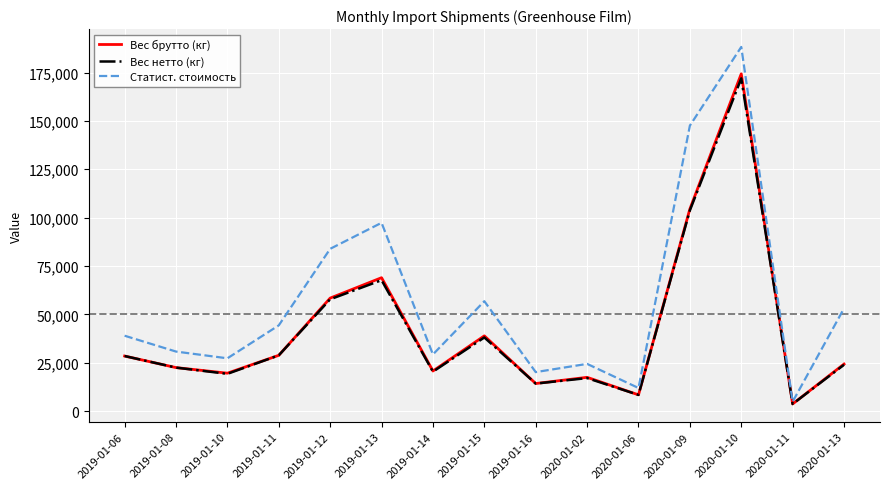

Which series has the widest spread of values?

Статист. стоимость